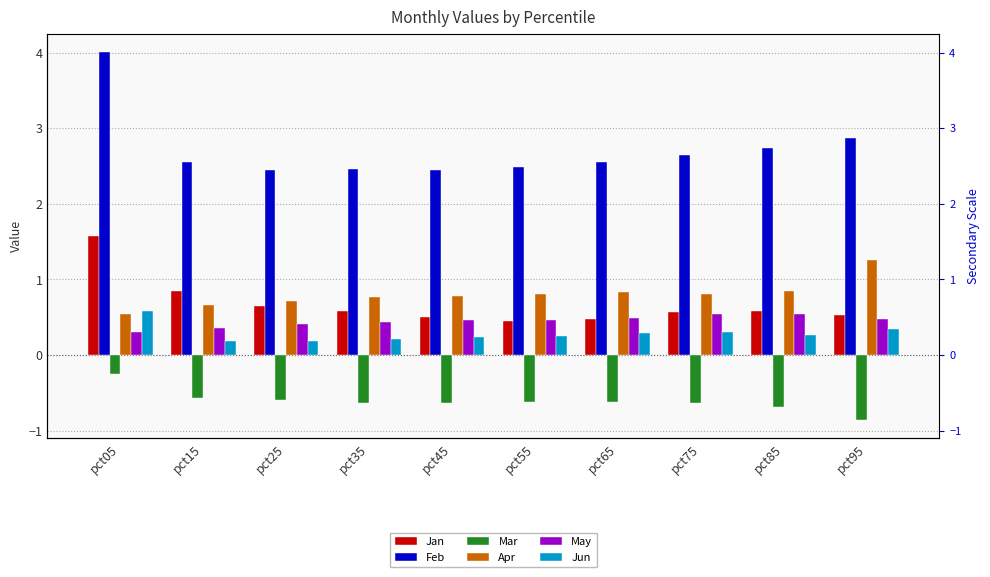

Reading left to right, what are all the values shown in this chart?

Jan: pct05=1.6	pct15=0.8	pct25=0.7	pct35=0.6	pct45=0.5	pct55=0.5	pct65=0.5	pct75=0.6	pct85=0.6	pct95=0.5
Feb: pct05=4.0	pct15=2.6	pct25=2.4	pct35=2.5	pct45=2.4	pct55=2.5	pct65=2.6	pct75=2.6	pct85=2.7	pct95=2.9
Mar: pct05=-0.3	pct15=-0.6	pct25=-0.6	pct35=-0.6	pct45=-0.6	pct55=-0.6	pct65=-0.6	pct75=-0.6	pct85=-0.7	pct95=-0.9
Apr: pct05=0.5	pct15=0.7	pct25=0.7	pct35=0.8	pct45=0.8	pct55=0.8	pct65=0.8	pct75=0.8	pct85=0.8	pct95=1.3
May: pct05=0.3	pct15=0.4	pct25=0.4	pct35=0.4	pct45=0.5	pct55=0.5	pct65=0.5	pct75=0.5	pct85=0.5	pct95=0.5
Jun: pct05=0.6	pct15=0.2	pct25=0.2	pct35=0.2	pct45=0.2	pct55=0.2	pct65=0.3	pct75=0.3	pct85=0.3	pct95=0.3